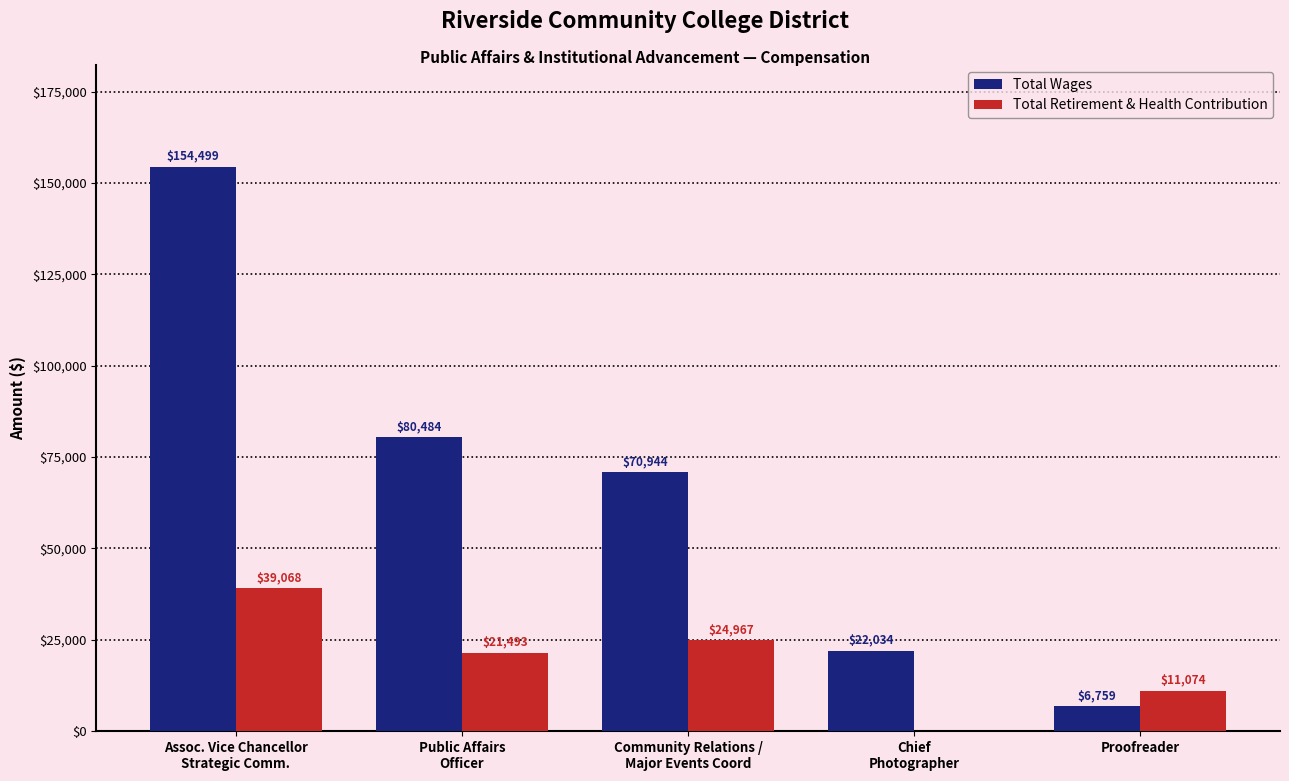

Which series has the largest range (max minus min)?

Total Wages